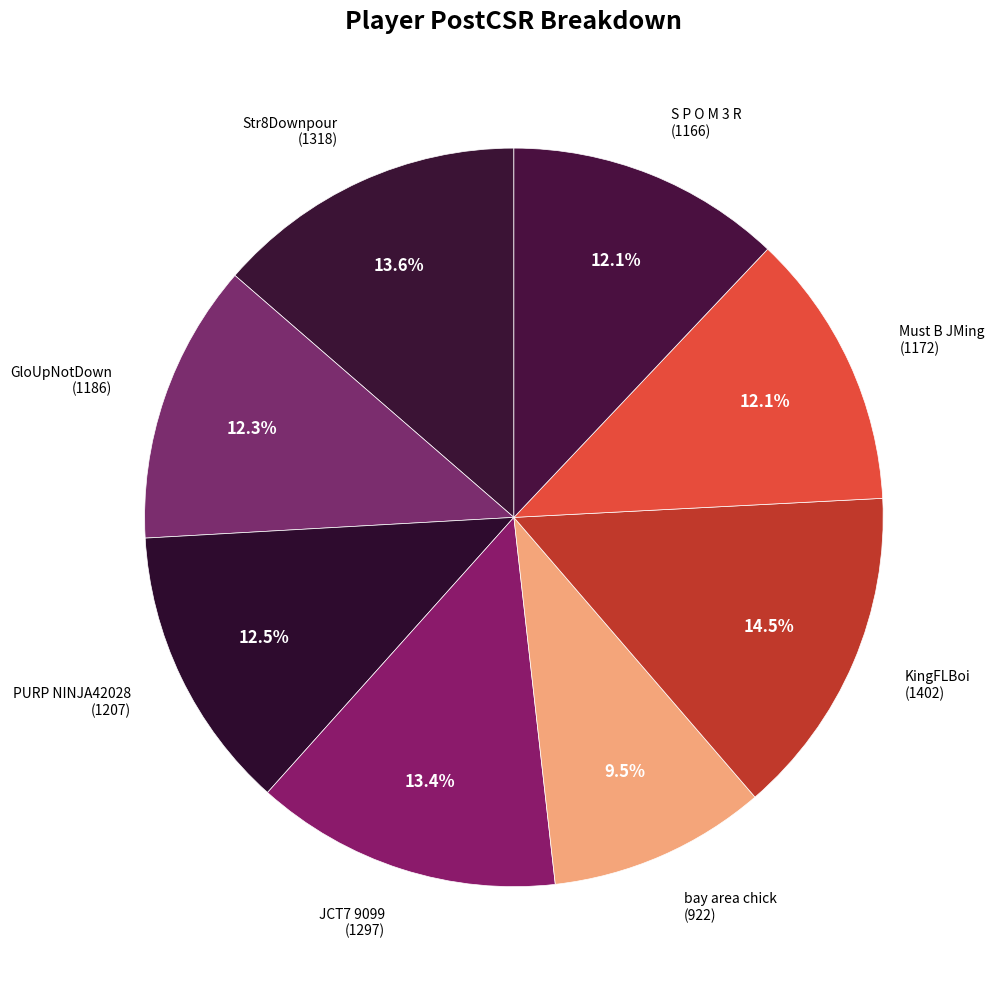

How many segments does this pie chart have?

8